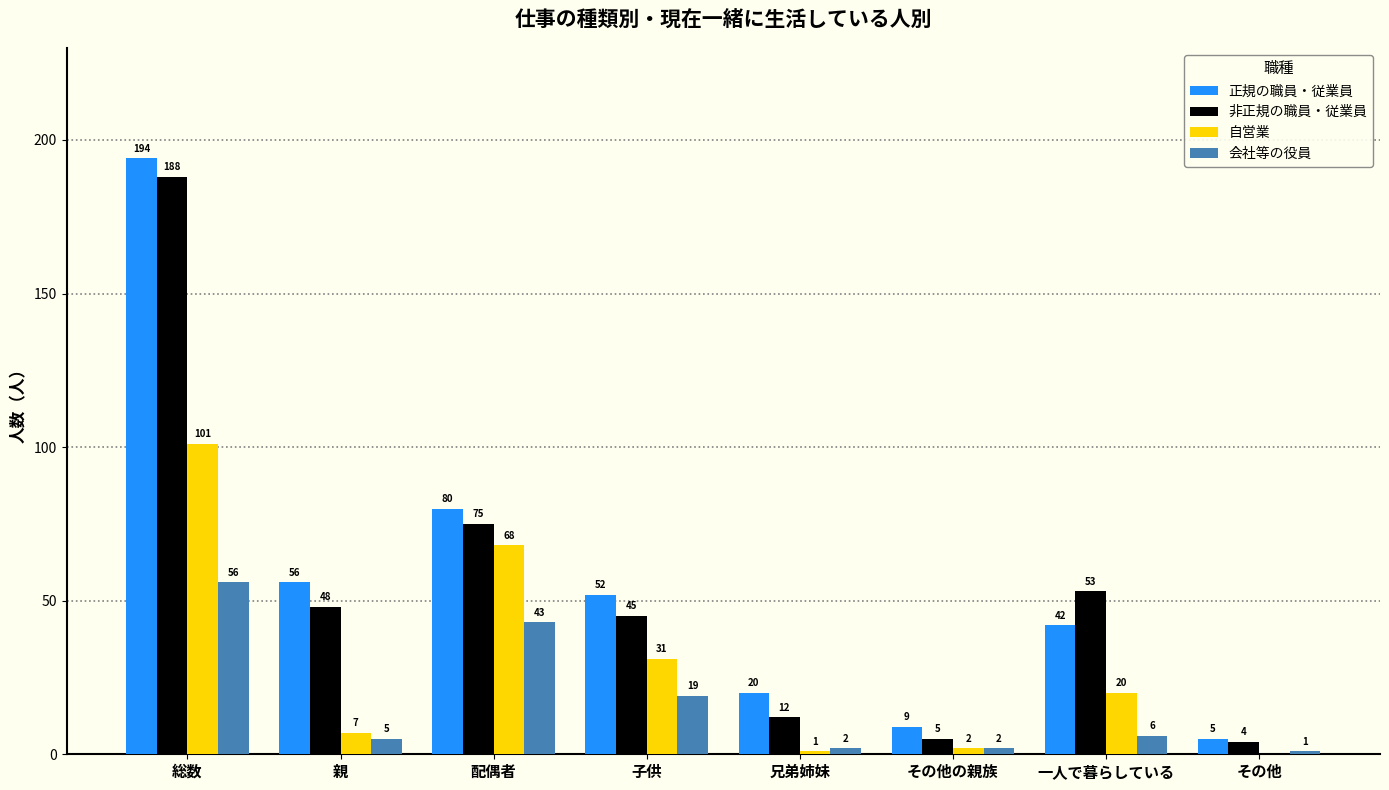

How many groups of bars are there?

8